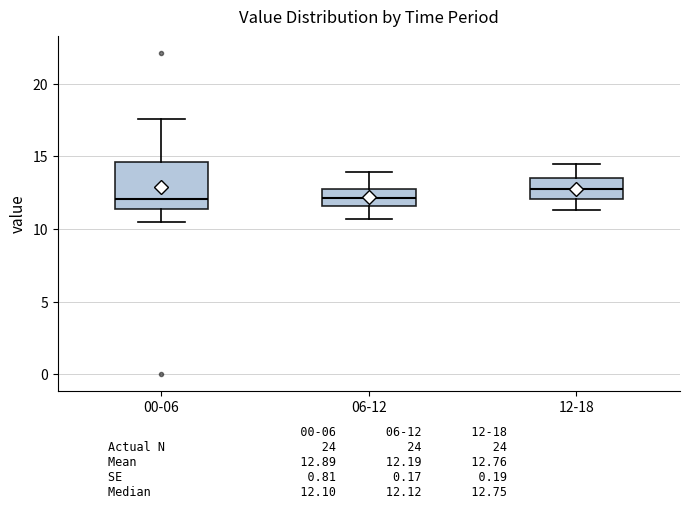

Reading left to right, transcribe this box plot: for each box, give where its median line is, the range the box spans, and where its two whiskers end, as read against the y-axis. The values are not printed on the chart, so give them approximately, as read against the axis.

00-06: median 12.0, box 11.5 to 14.5, whiskers 10.5 to 17.5
06-12: median 12.0, box 11.5 to 13.0, whiskers 10.5 to 14.0
12-18: median 13.0, box 12.0 to 13.5, whiskers 11.5 to 14.5